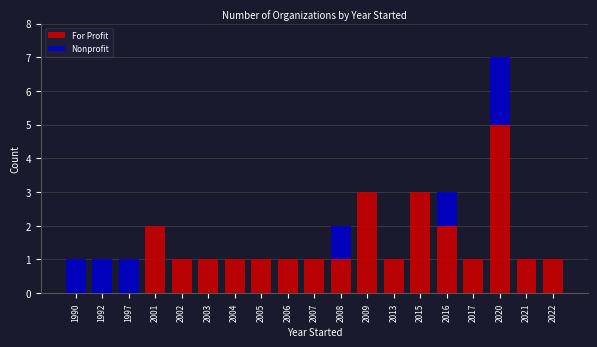

The For Profit series shows 0 at 1992. True or false?

True